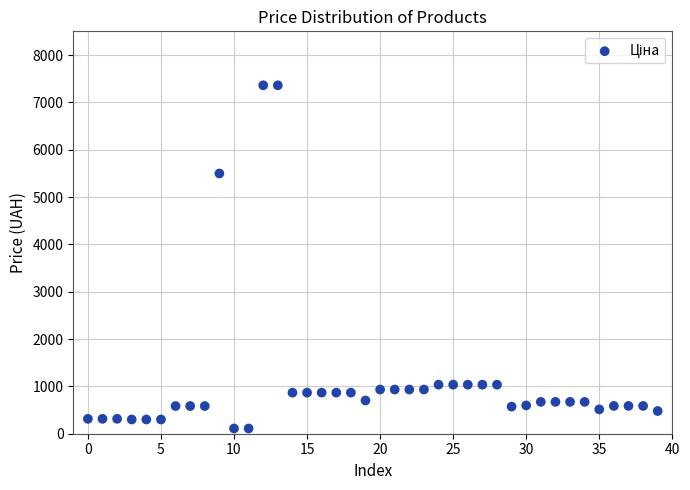

What Y value in the scatter plot is closest to 3735?

5497.3